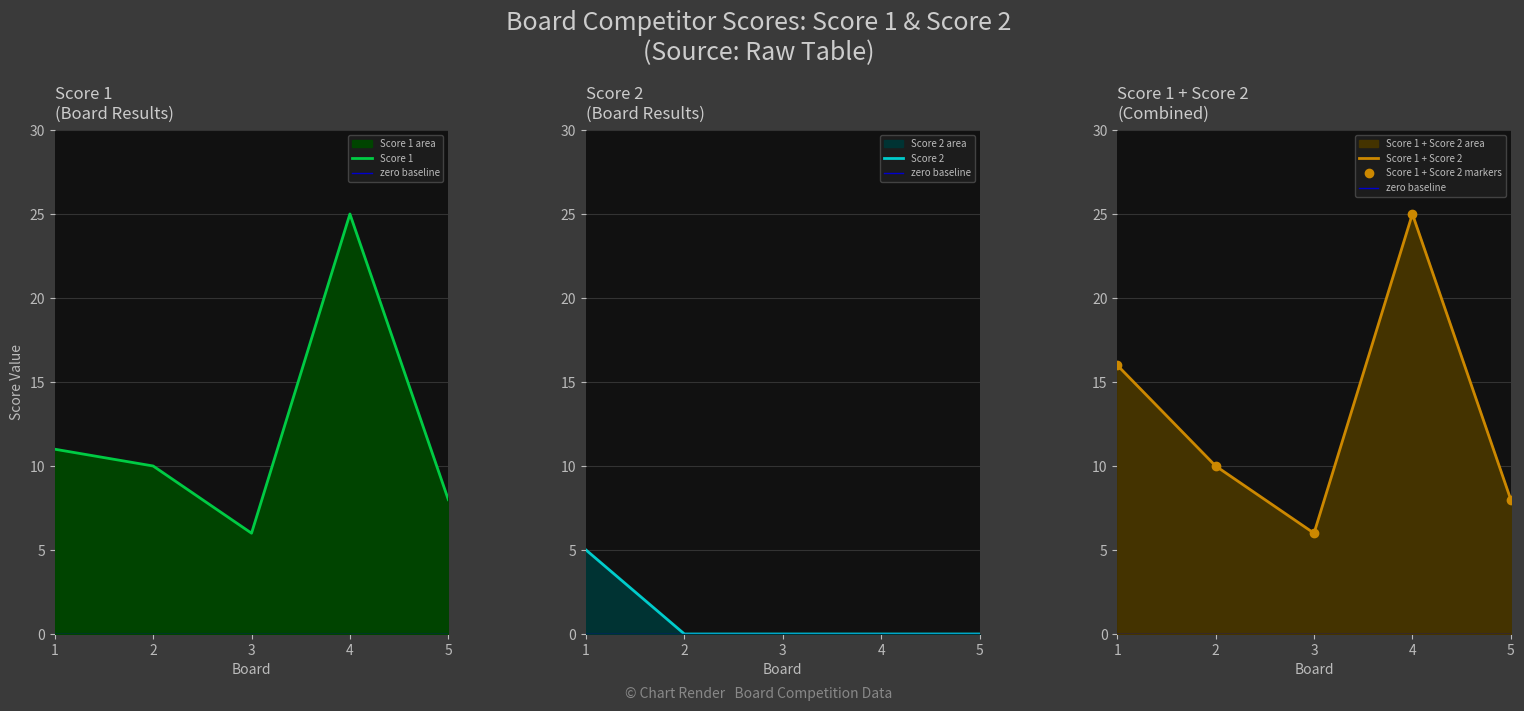

How many values in the Score 1 series exceed 10?

2